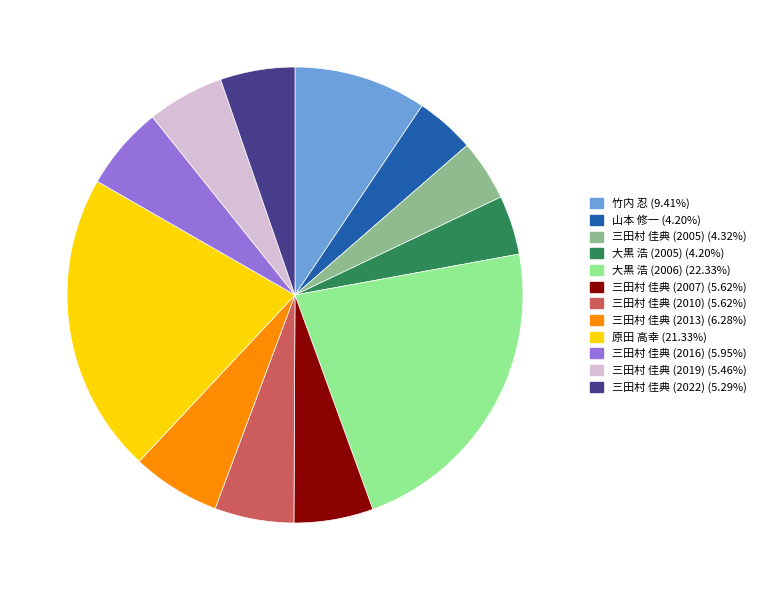

Combined, do 三田村 佳典 (2019) and 三田村 佳典 (2016) account for over 50%?

No